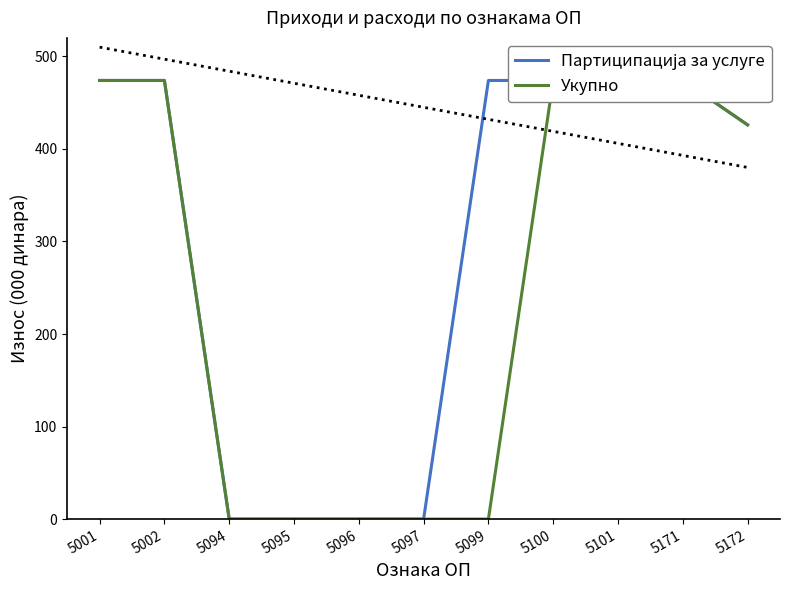

The value of Укупно at 5101 is 317. True or false?

False